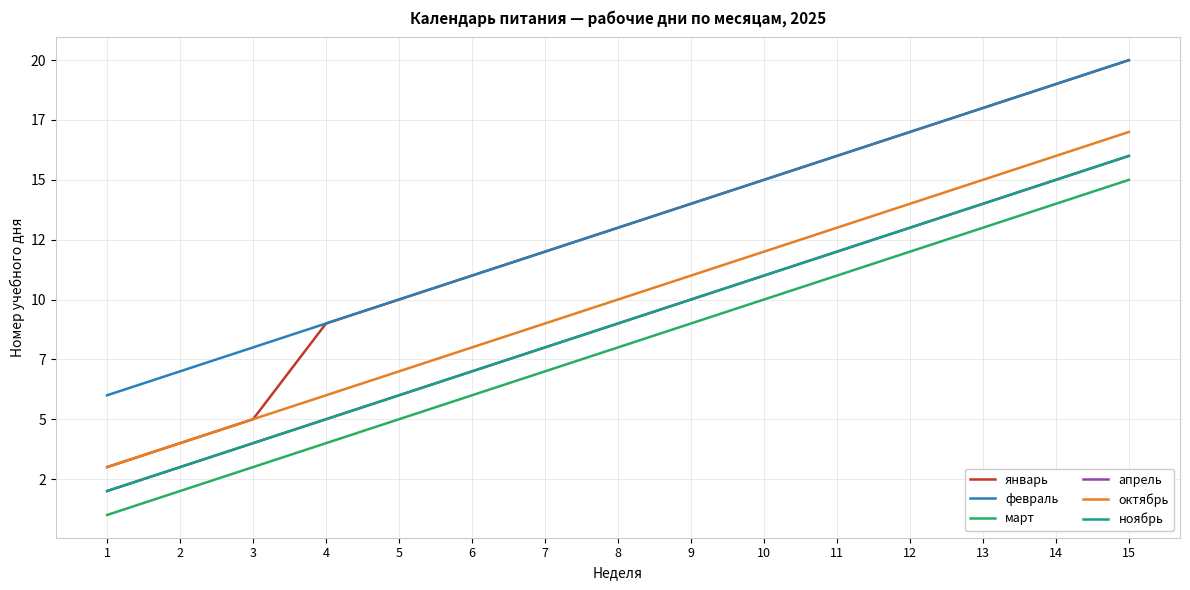

True or false: март and апрель intersect in this chart.

False